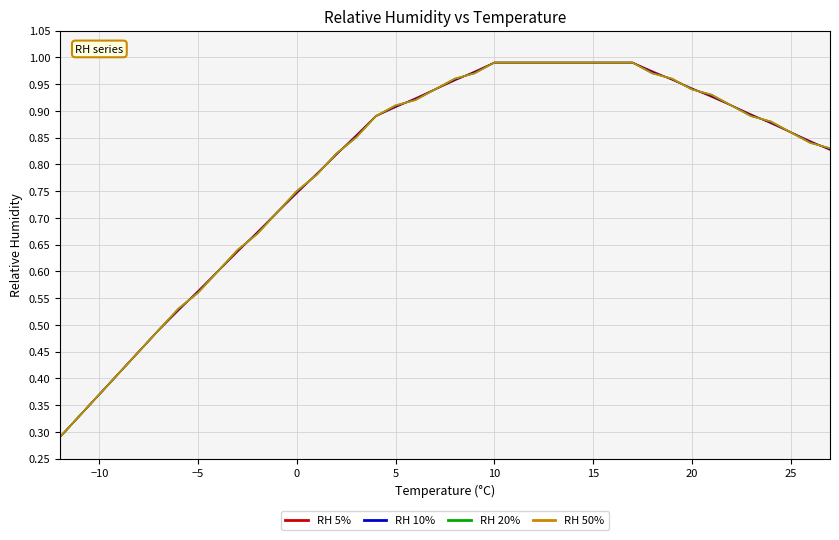

How many lines are shown in the chart?

4